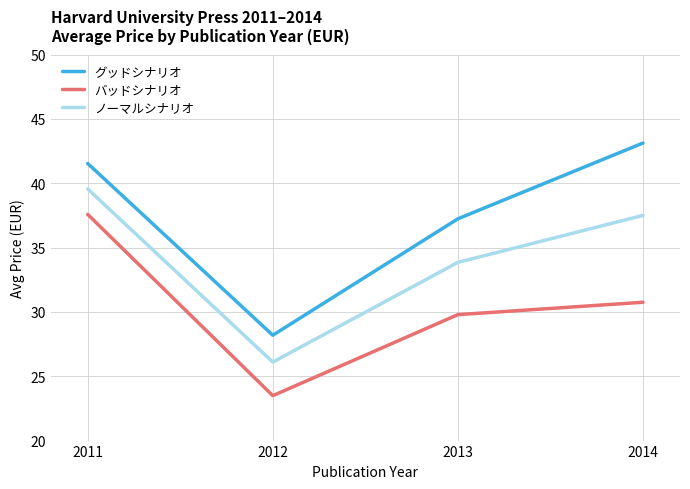

Which category has the highest value in the バッドシナリオ series?

2011